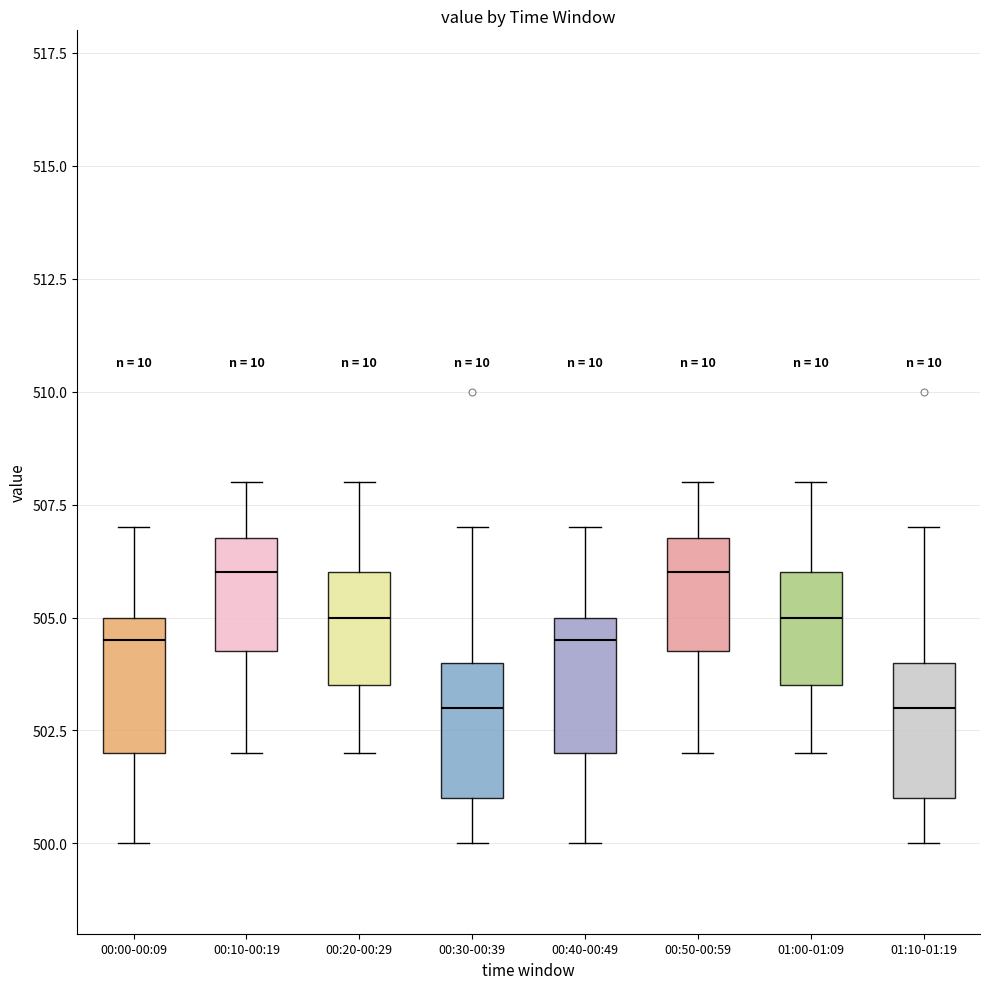

Reading left to right, read every box against the y-axis: the position of its median line, the range the box covers, and the ends of its whiskers. The values are not printed on the chart, so give them approximately, as read against the axis.

00:00-00:09: median 504.5, box 502.0 to 505.0, whiskers 500.0 to 507.0
00:10-00:19: median 506.0, box 504.5 to 507.0, whiskers 502.0 to 508.0
00:20-00:29: median 505.0, box 503.5 to 506.0, whiskers 502.0 to 508.0
00:30-00:39: median 503.0, box 501.0 to 504.0, whiskers 500.0 to 507.0
00:40-00:49: median 504.5, box 502.0 to 505.0, whiskers 500.0 to 507.0
00:50-00:59: median 506.0, box 504.5 to 507.0, whiskers 502.0 to 508.0
01:00-01:09: median 505.0, box 503.5 to 506.0, whiskers 502.0 to 508.0
01:10-01:19: median 503.0, box 501.0 to 504.0, whiskers 500.0 to 507.0